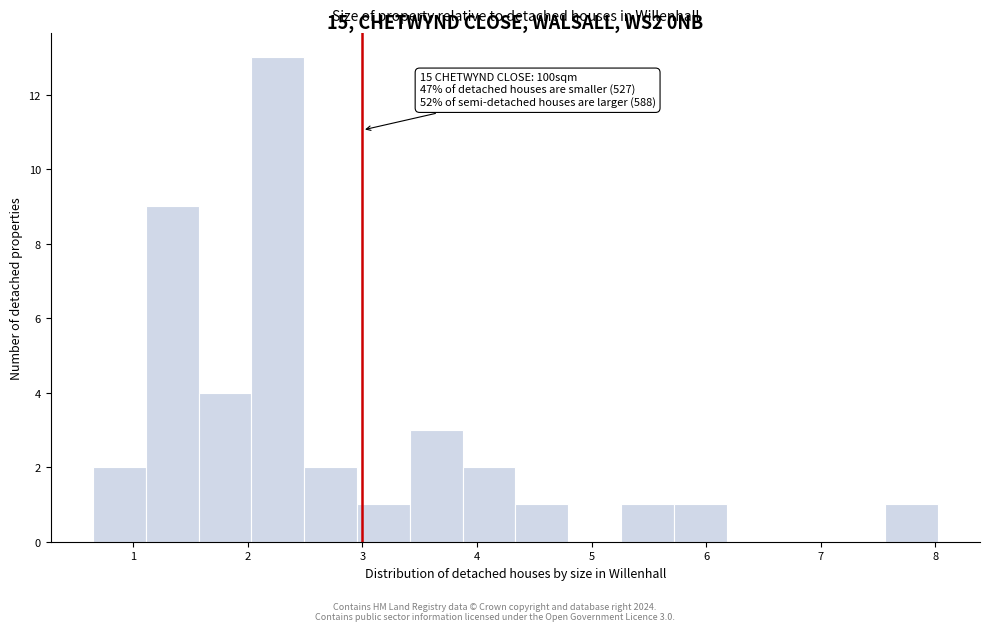

Over which range of the x-axis is the bar tallest?

2.0 to 2.5